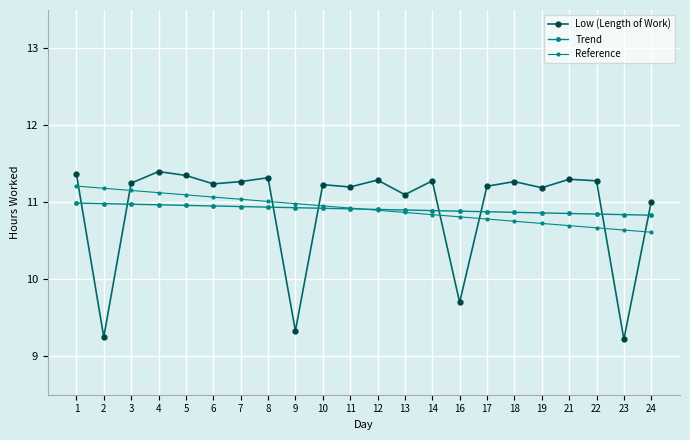

Is this an area chart (filled region under the line)?

No